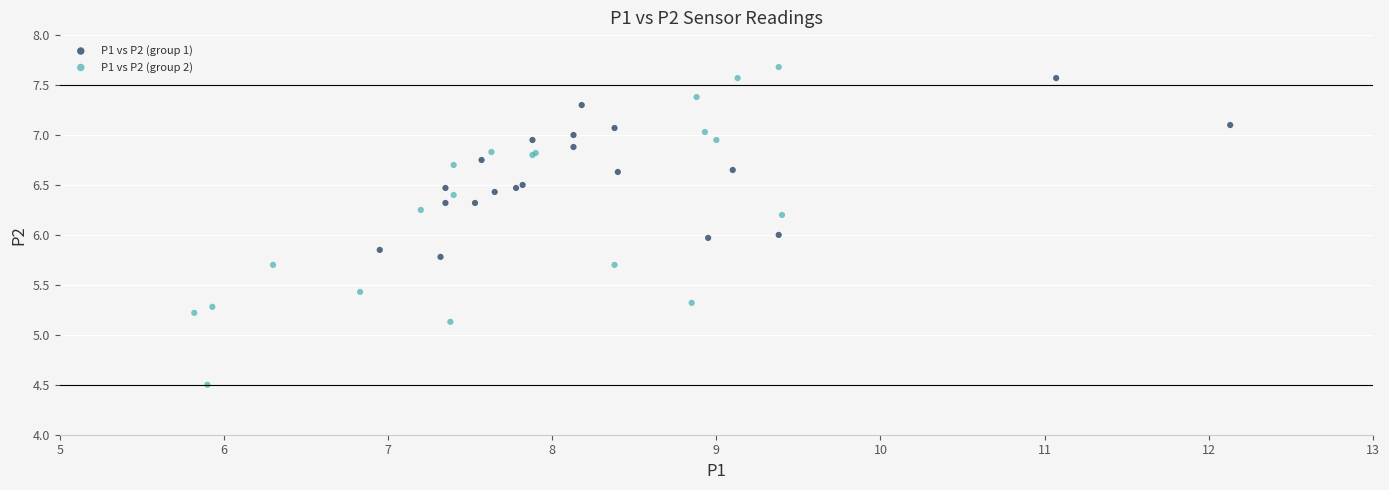

Which series has the largest Y range (max minus min)?

P1 vs P2 (group 2)